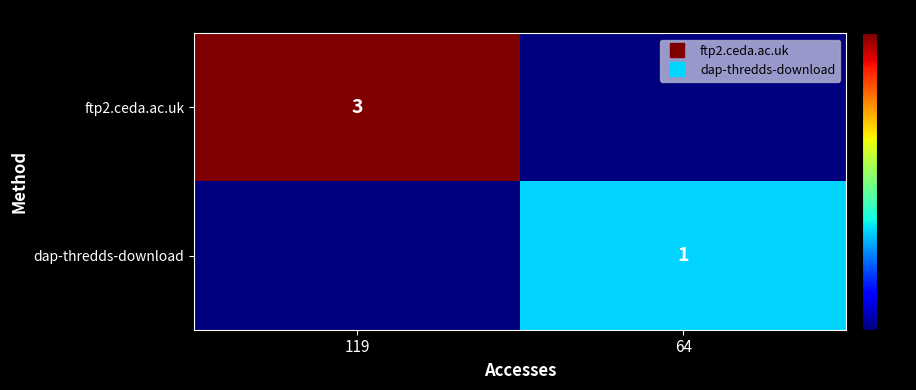

Is the value of ftp2.ceda.ac.uk at 119 greater than the value of dap-thredds-download at 119?

Yes